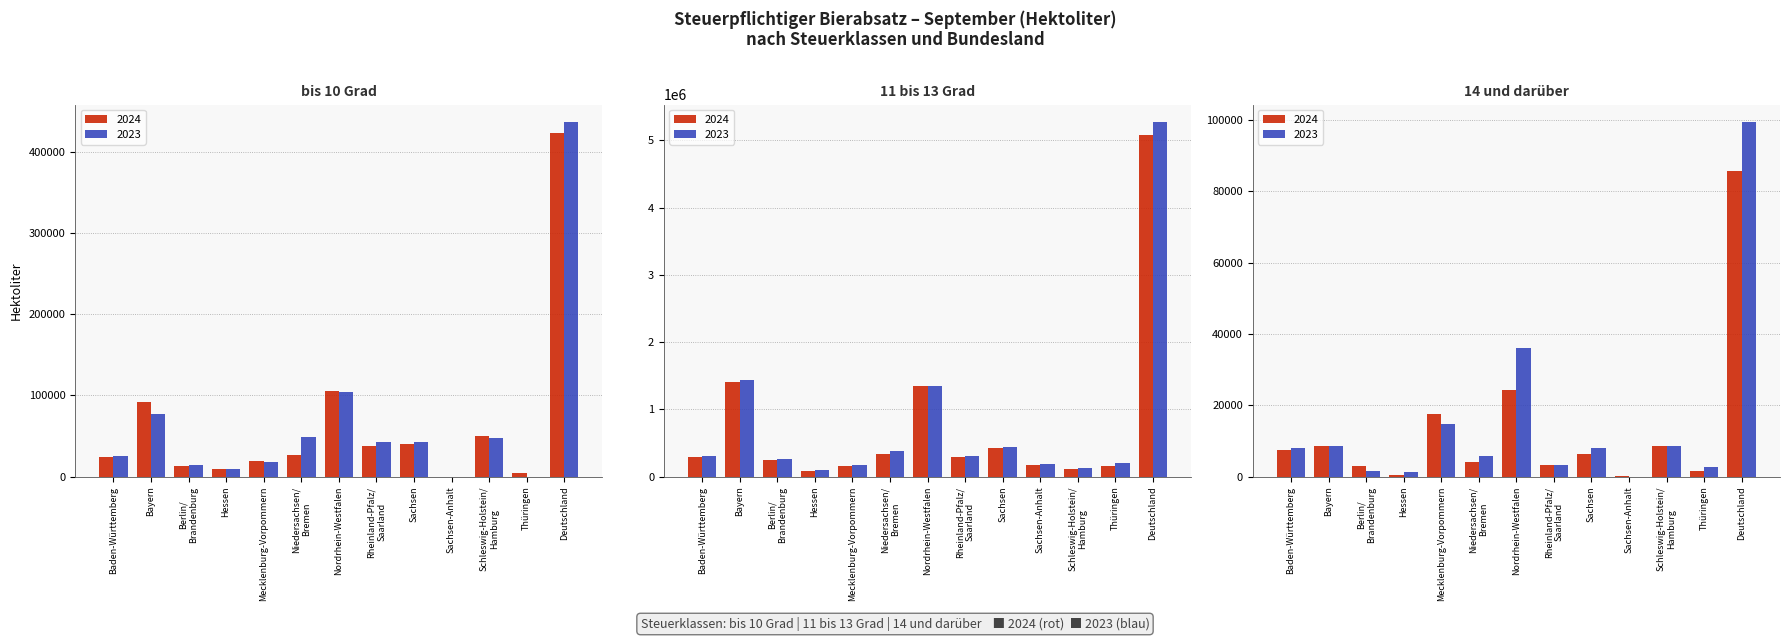

How many data points in bis 10 (2024) are less than 26505?

6